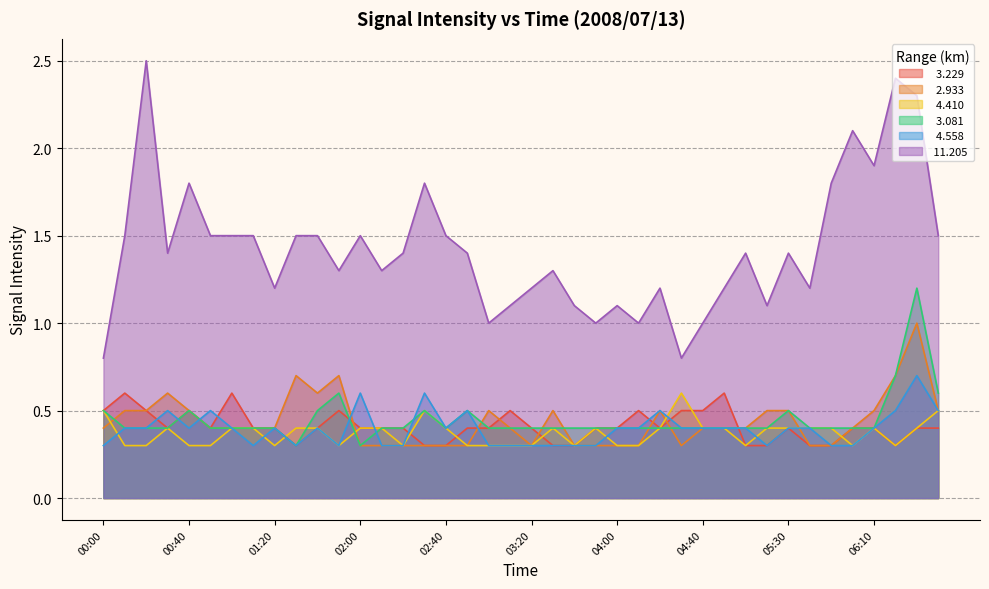

What is the label of the 32nd point from the right?

01:20